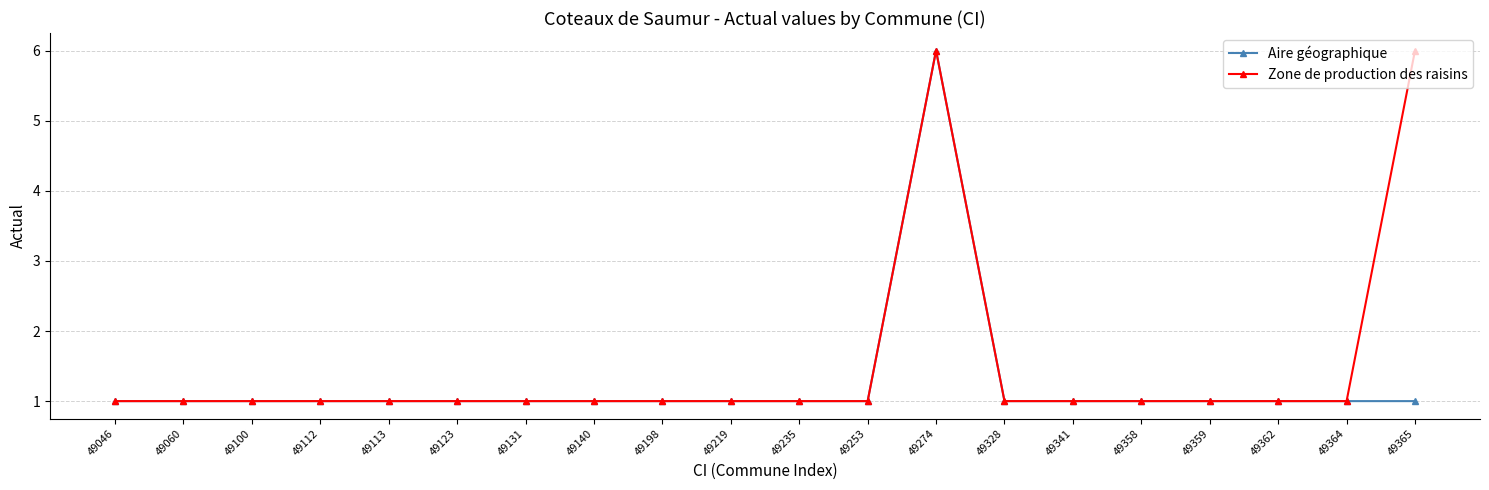

Reading right to left, what are all the values shown in this chart?

Aire géographique: 1	1	1	1	1	1	1	6	1	1	1	1	1	1	1	1	1	1	1	1
Zone de production des raisins: 6	1	1	1	1	1	1	6	1	1	1	1	1	1	1	1	1	1	1	1